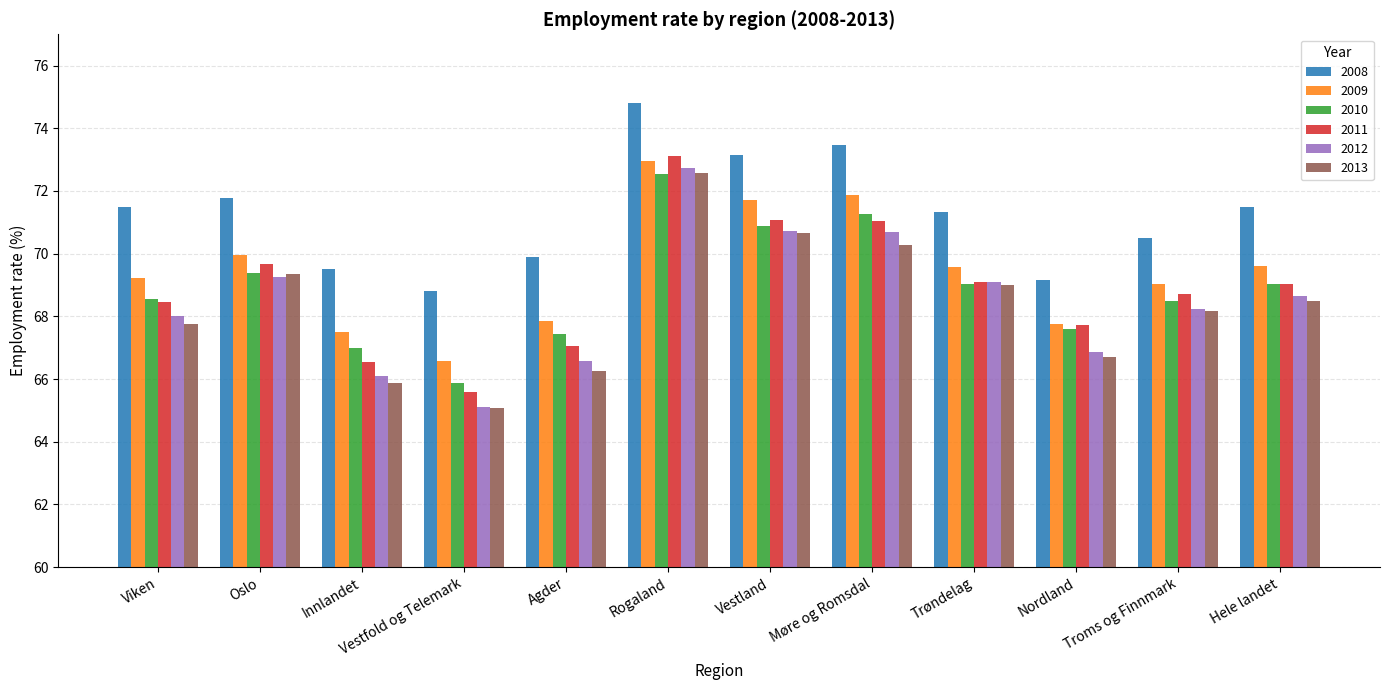

What is the approximate value of 2011 at Rogaland?

73.1